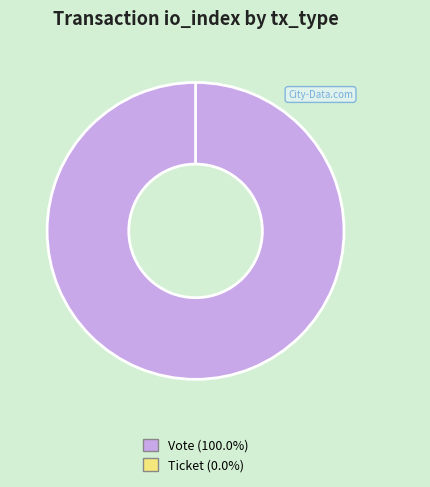

To the nearest percent, what is the combined percentage of Ticket and Vote?

100%